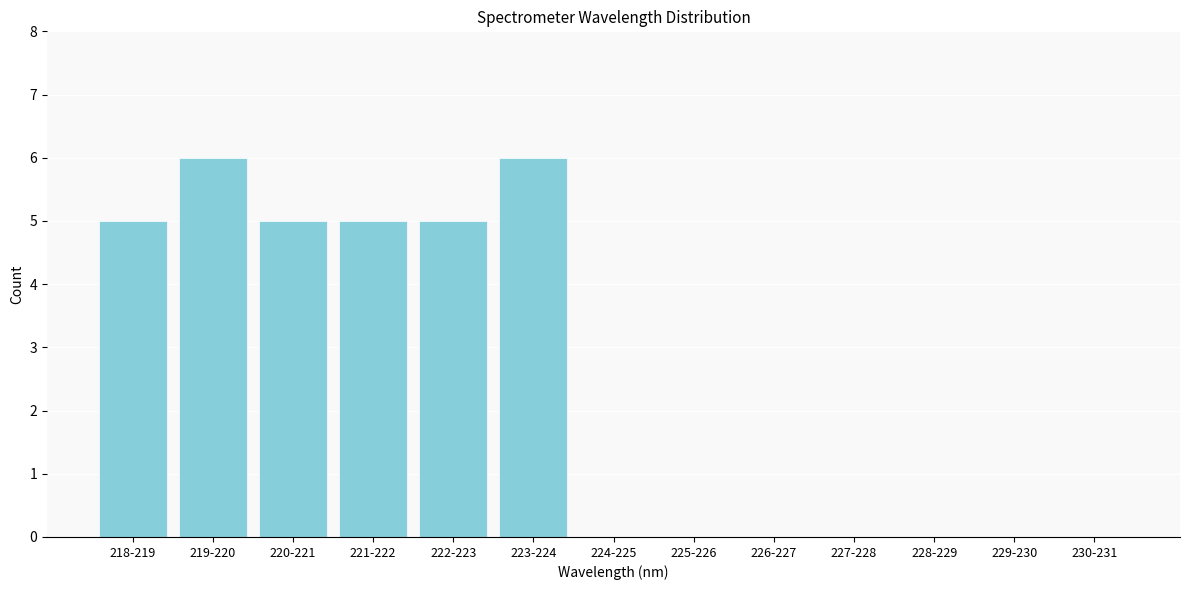

Reading left to right, what are all the values shown in this chart?

218-219=5	219-220=6	220-221=5	221-222=5	222-223=5	223-224=6	224-225=0	225-226=0	226-227=0	227-228=0	228-229=0	229-230=0	230-231=0